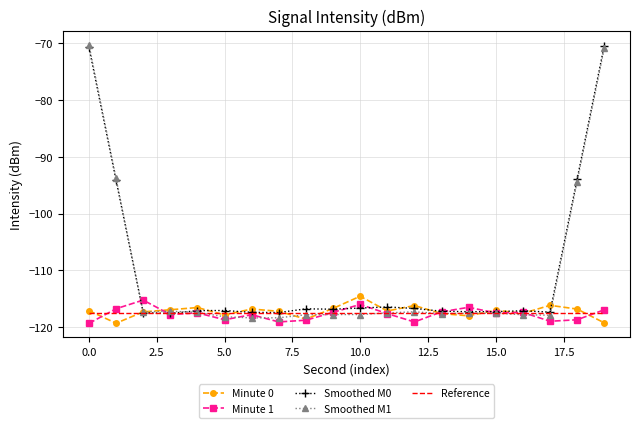

Which series has the largest range (max minus min)?

Smoothed M1